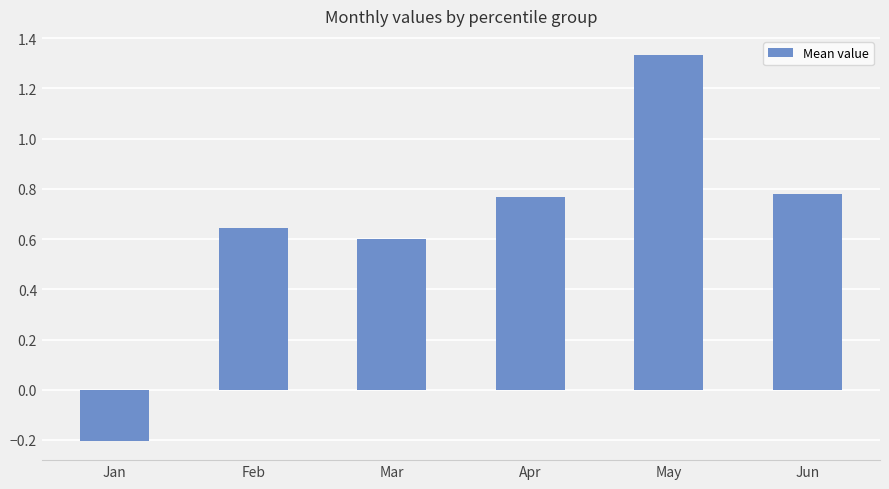

At which category does the chart reach its peak across all series?

May